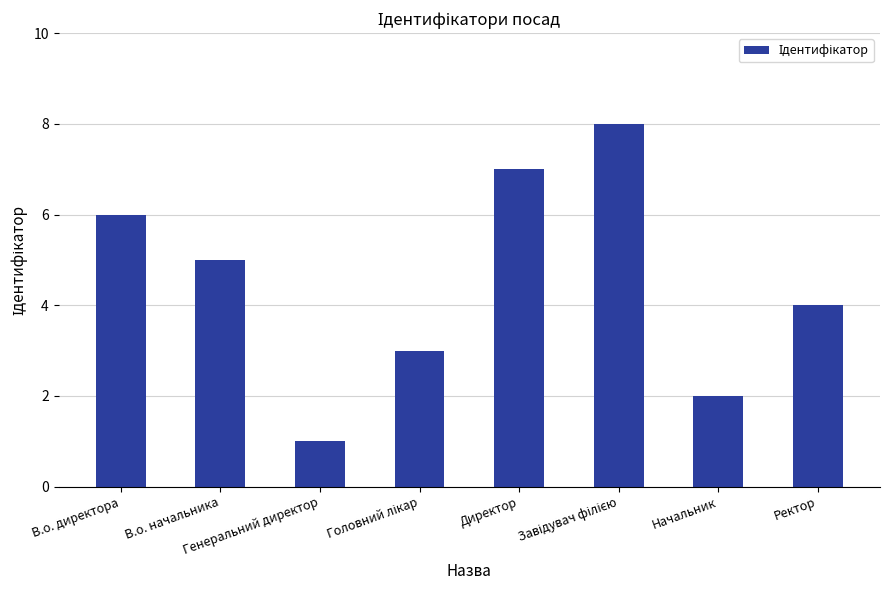

How many bars are there in total?

8